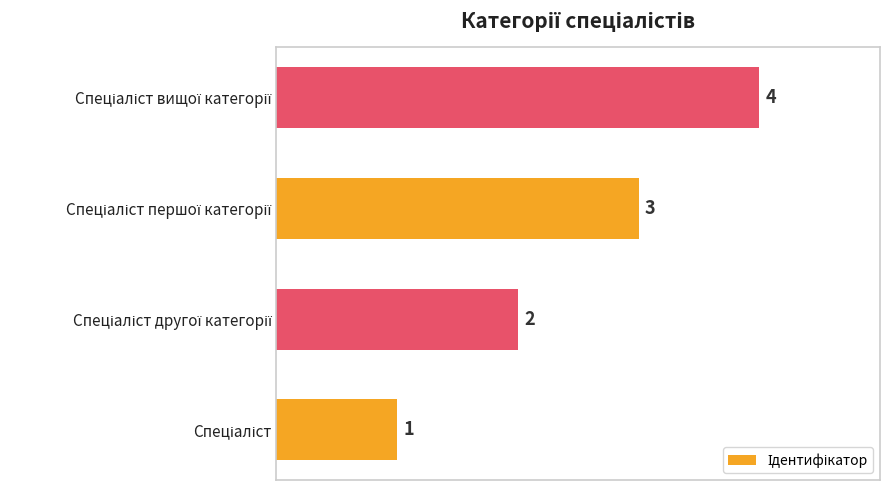

What is the greatest value displayed?

4